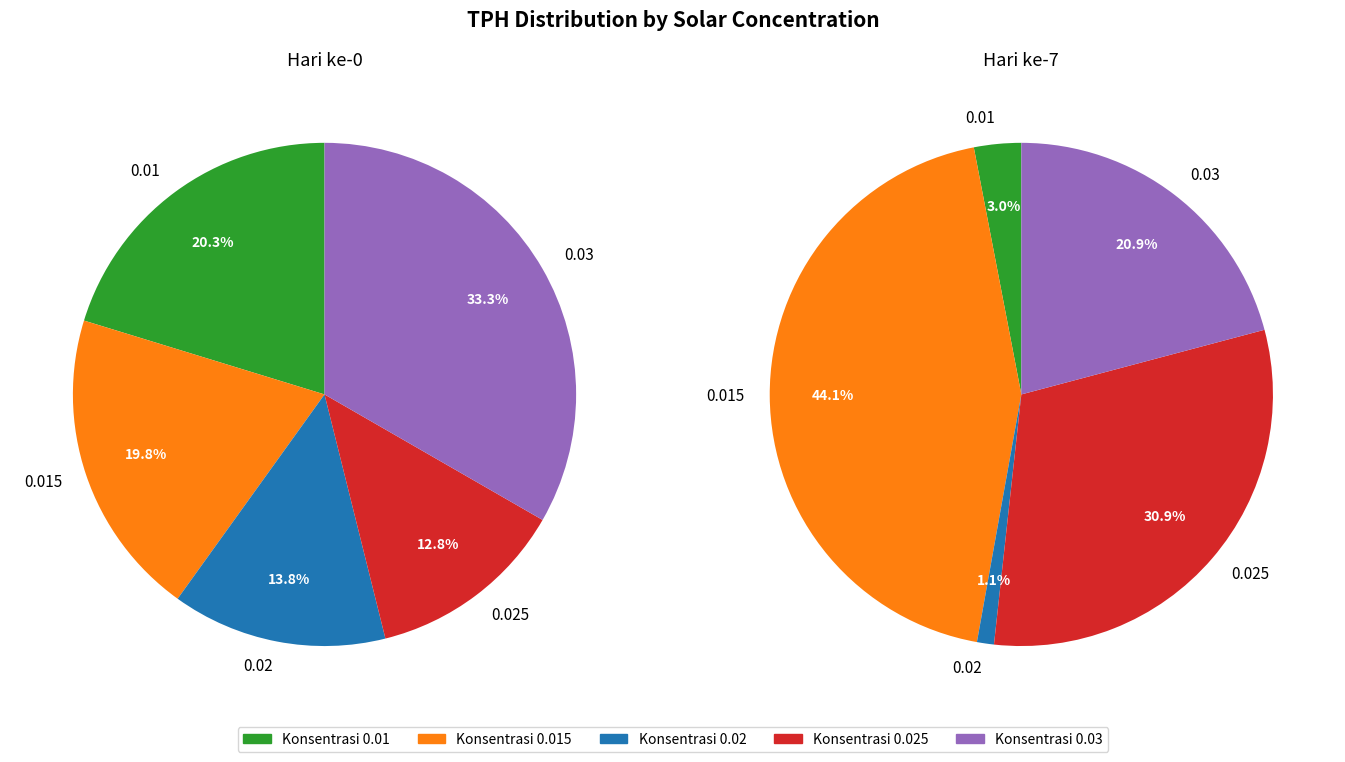

Does 0.015 represent more than half of the total?

No